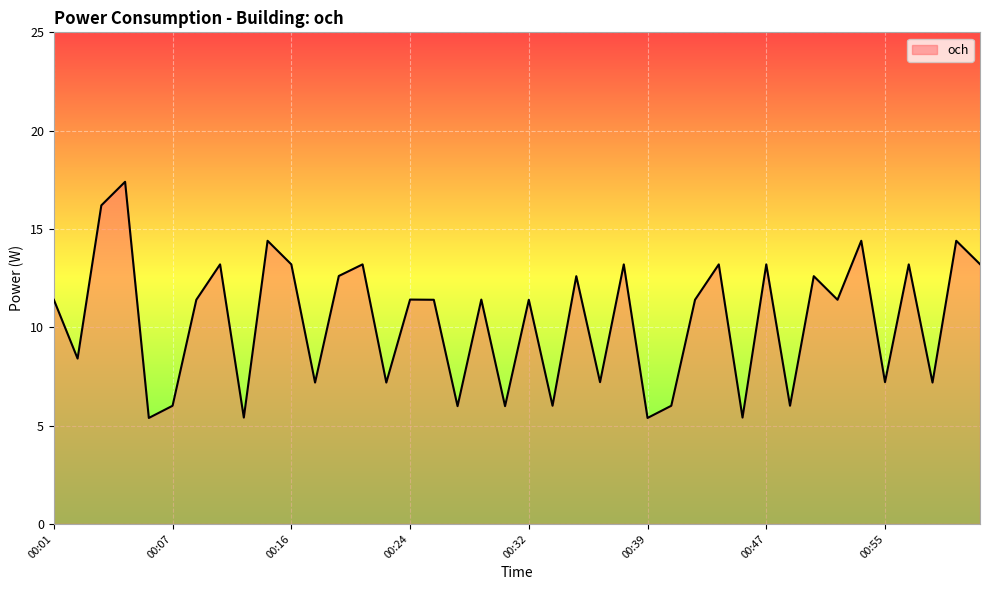

What is the minimum value shown in the chart?

5.4